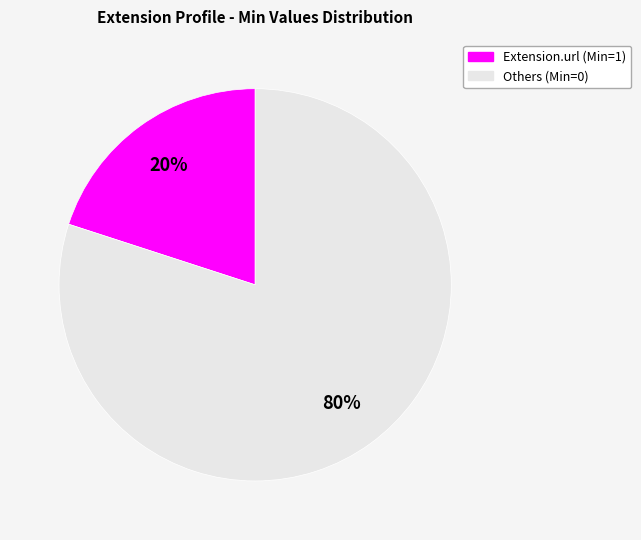

Does any single category account for the majority?

Yes